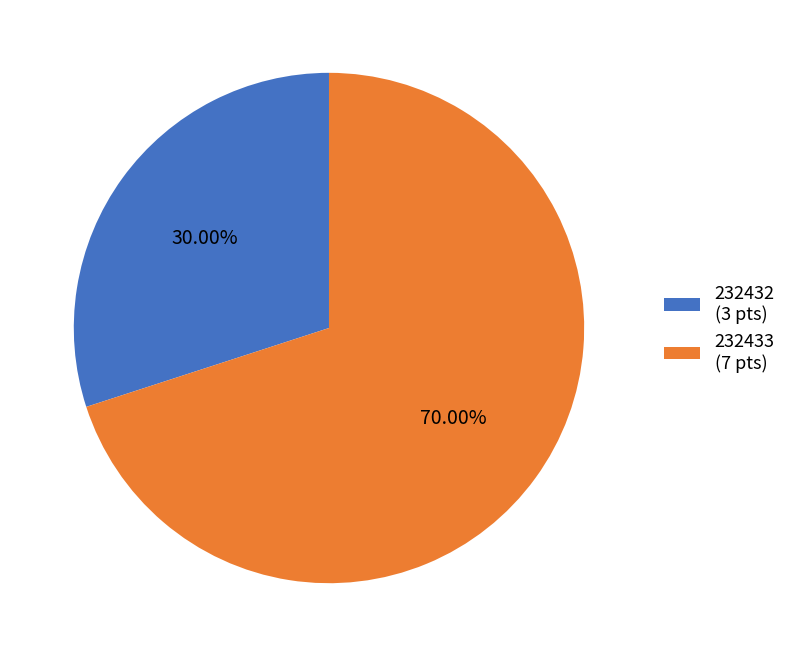

Rank the categories by value from lowest to highest.

232432, 232433